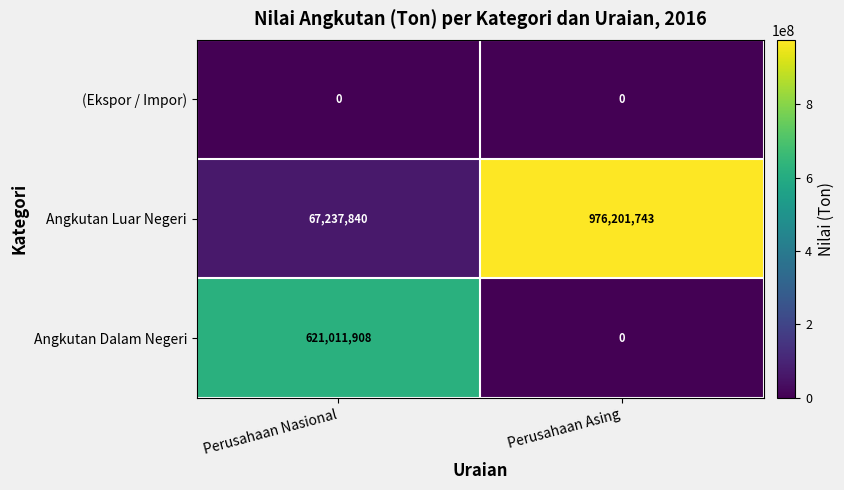

What is the maximum value for Angkutan Dalam Negeri?

621011908